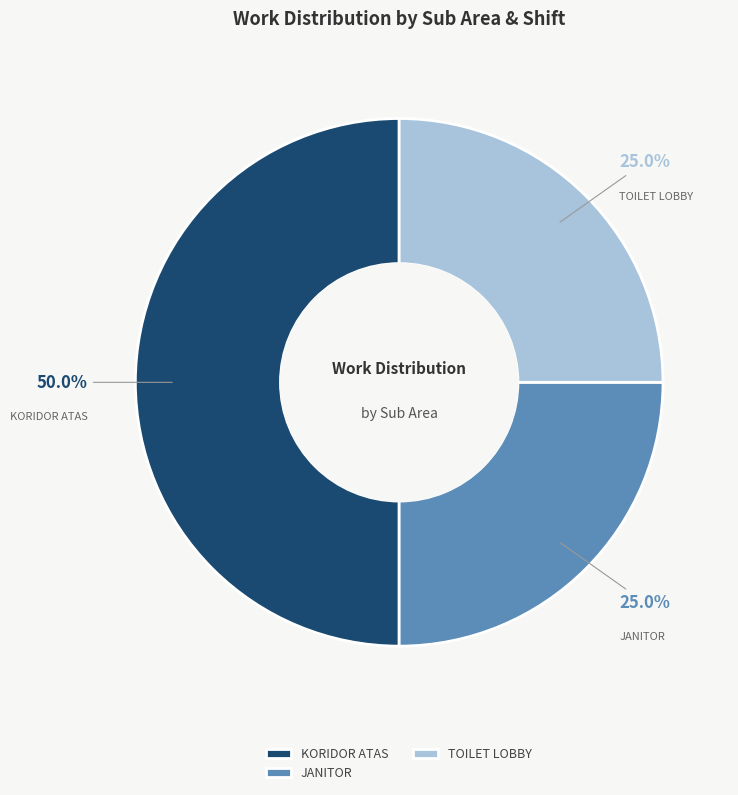

What is the largest slice in the pie chart?

KORIDOR ATAS